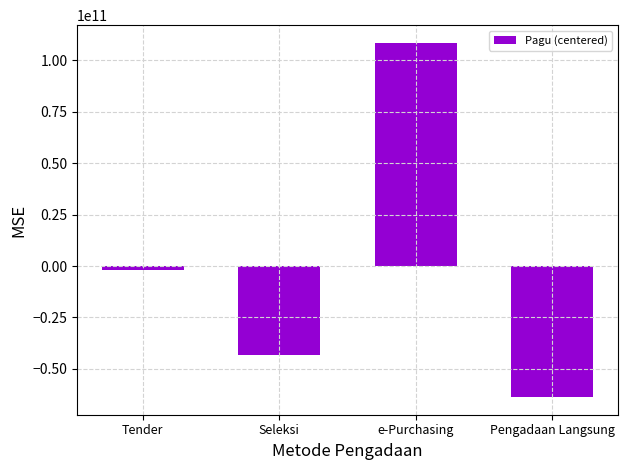

Reading right to left, list all the values displayed in this chart.

Pengadaan Langsung=-63675702587.5	e-Purchasing=108526373412.5	Seleksi=-43070450437.5	Tender=-1780220387.5